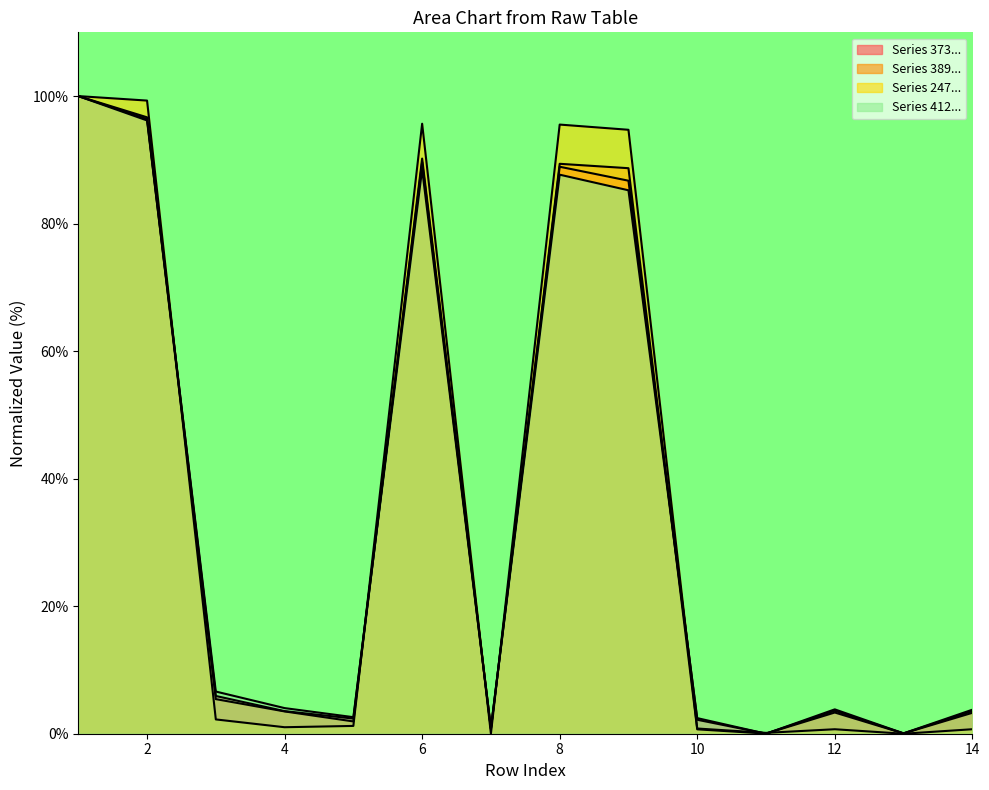

At which category does 247700 reach its first local peak?

6